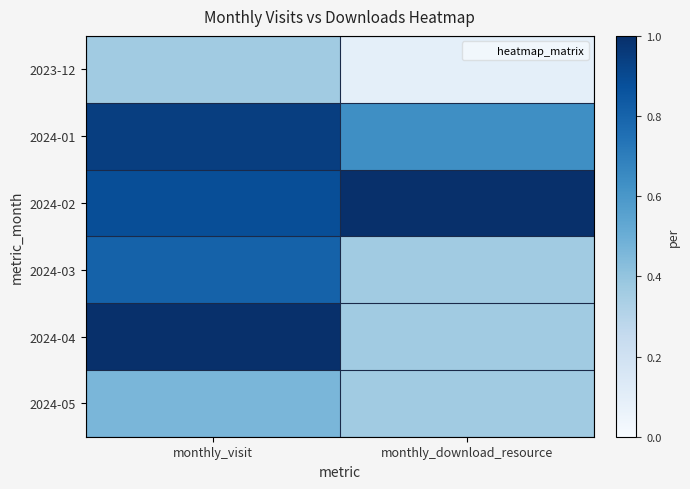

Reading right to left, transcribe all the data shown in this chart.

2023-12: monthly_download_resource=0.1	monthly_visit=0.4
2024-01: monthly_download_resource=0.6	monthly_visit=0.9
2024-02: monthly_download_resource=1.0	monthly_visit=0.9
2024-03: monthly_download_resource=0.4	monthly_visit=0.8
2024-04: monthly_download_resource=0.4	monthly_visit=1.0
2024-05: monthly_download_resource=0.4	monthly_visit=0.5